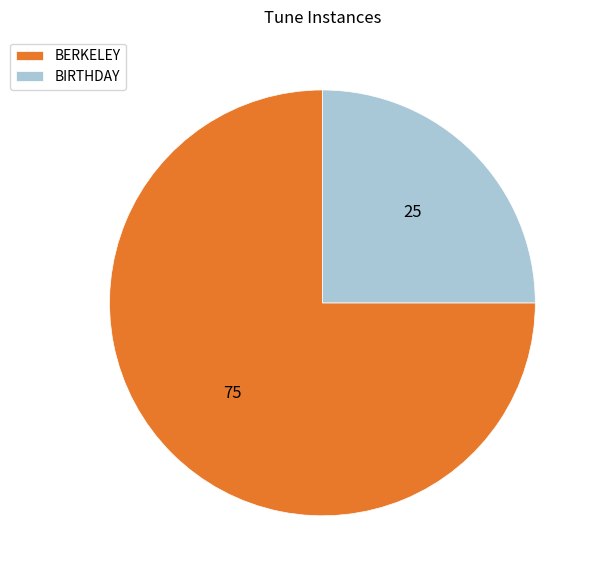

Do BERKELEY and BIRTHDAY together represent more than half of the pie?

Yes